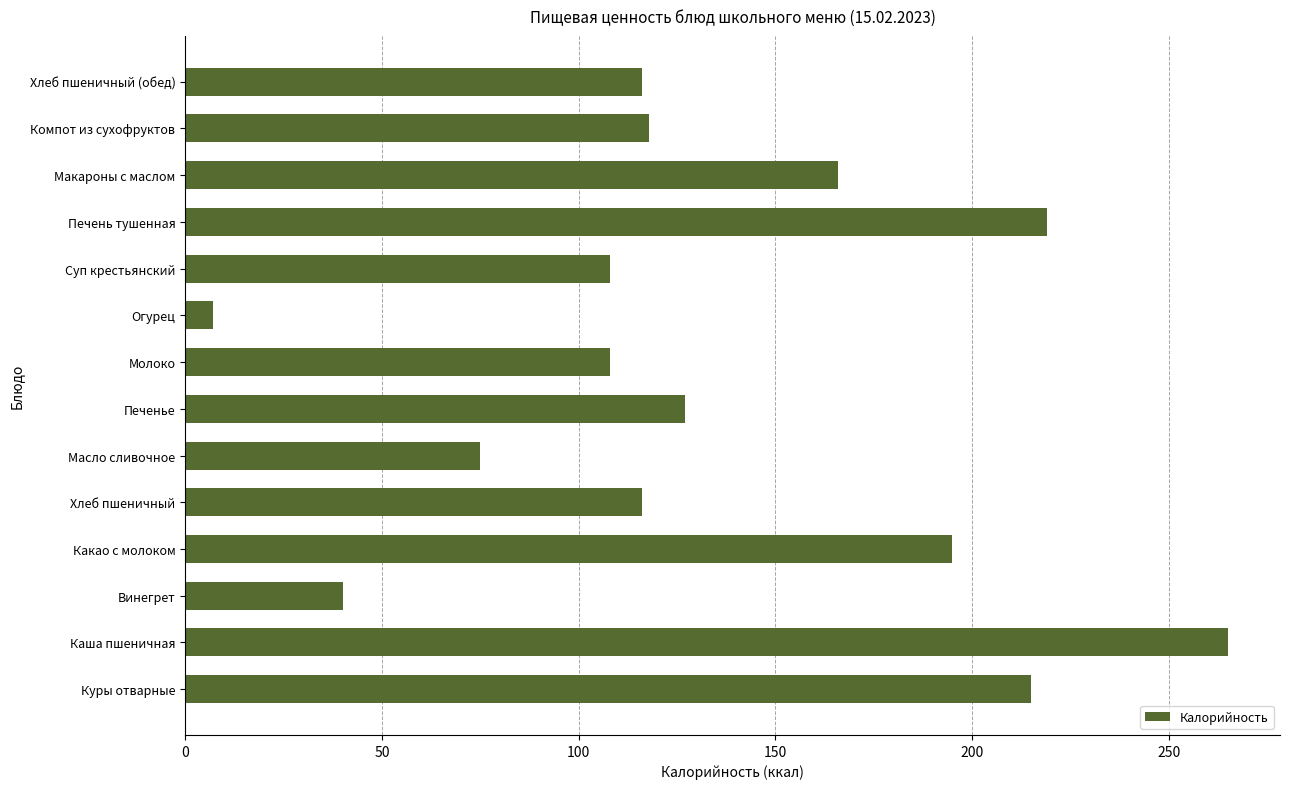

Is it true that the value at Суп крестьянский is 108?

True